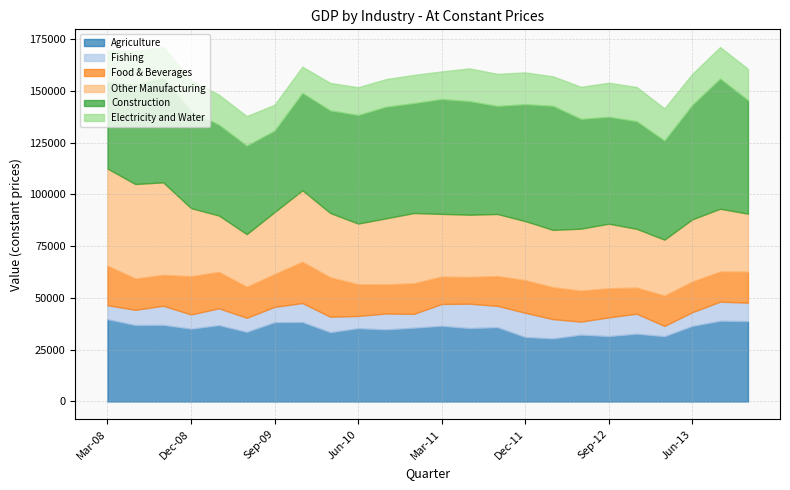

Does the chart have visible grid lines?

Yes